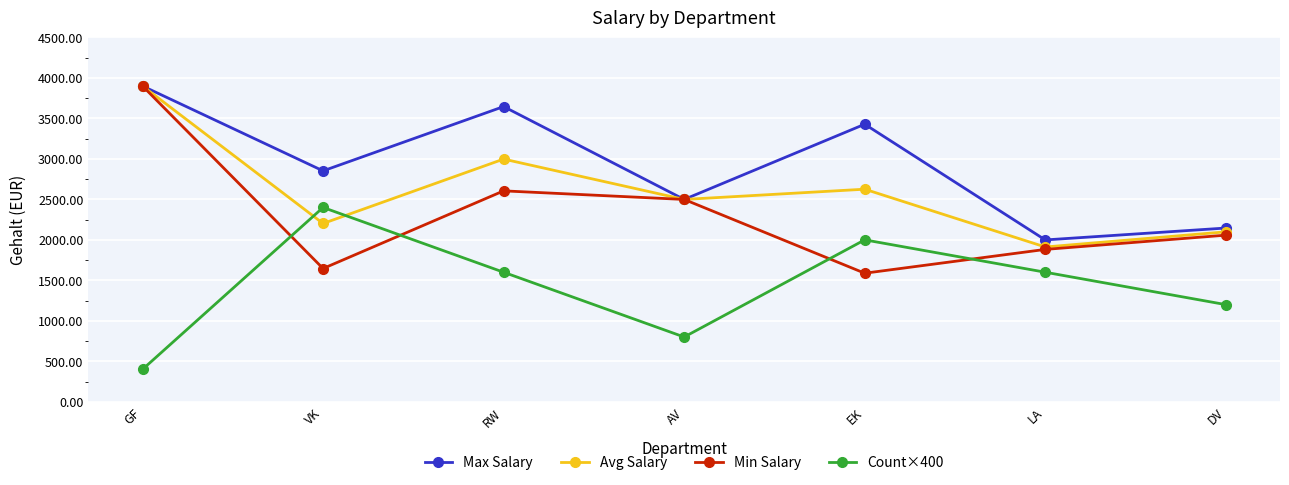

What position from the left is DV?

7